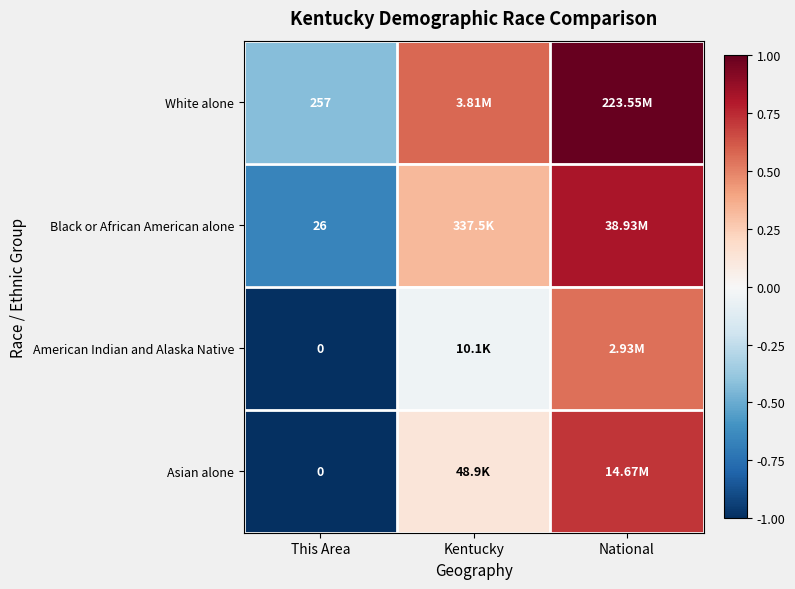

True or false: American Indian and Alaska Native has a value of 0.5 at National.

True